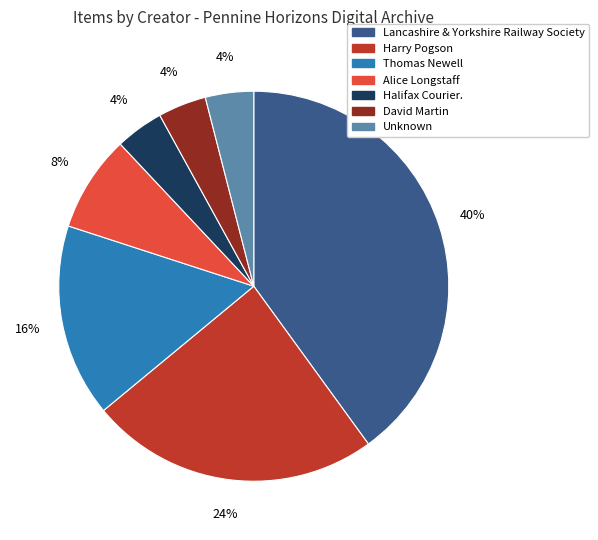

Which slice is the largest?

Lancashire & Yorkshire Railway Society